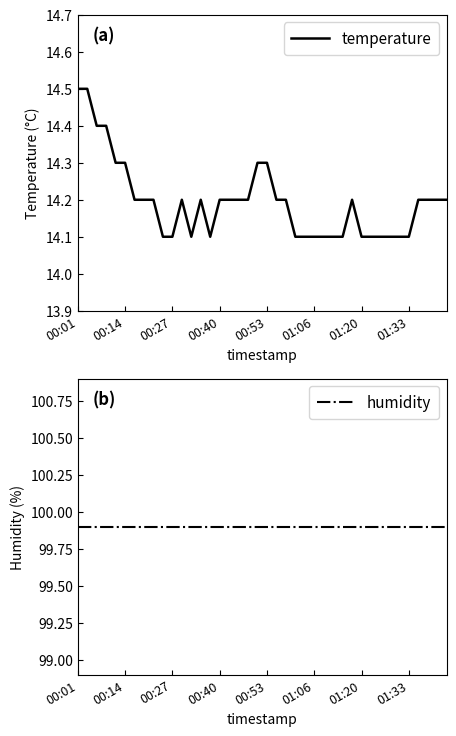

How many lines are shown in the chart?

2